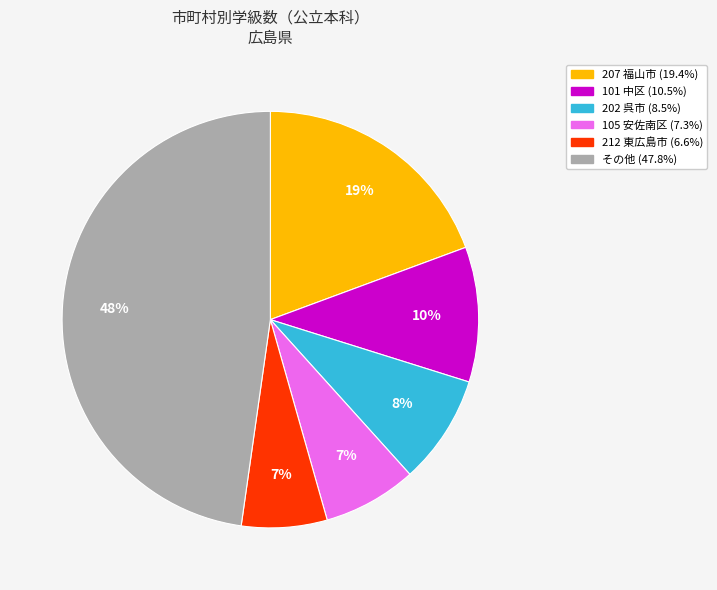

Is there a majority slice in this chart?

No